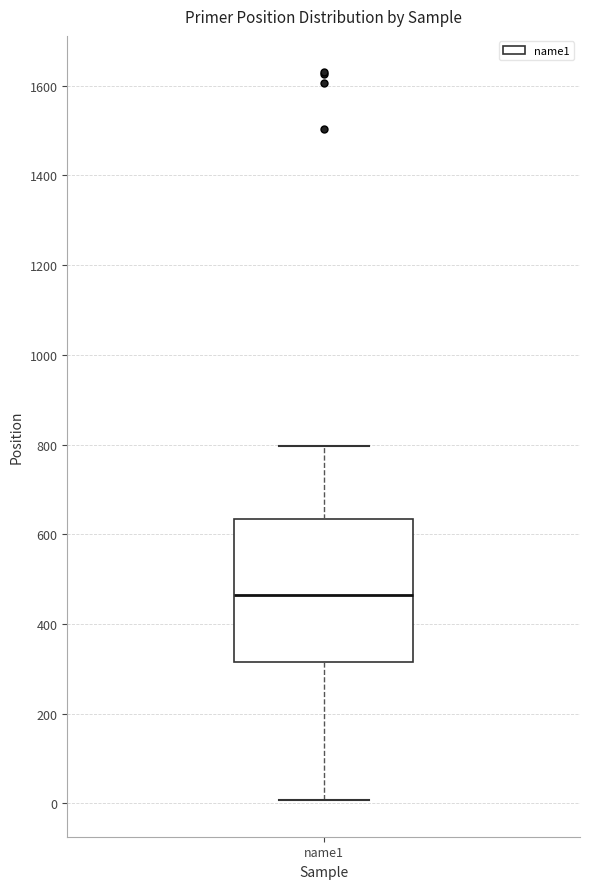

Transcribe this box plot: give where the median line is, the range the box spans, and where the two whiskers end, as read against the y-axis. The values are not printed on the chart, so give them approximately, as read against the axis.

median 460, box 320 to 640, whiskers 0 to 800